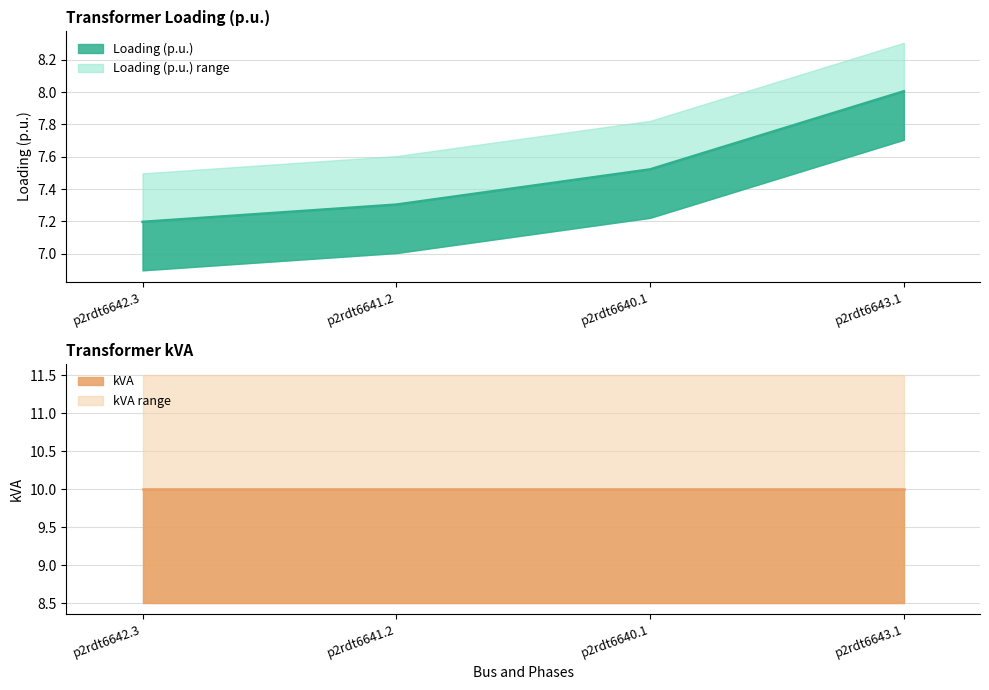

Does the chart display data point markers on the line(s)?

No